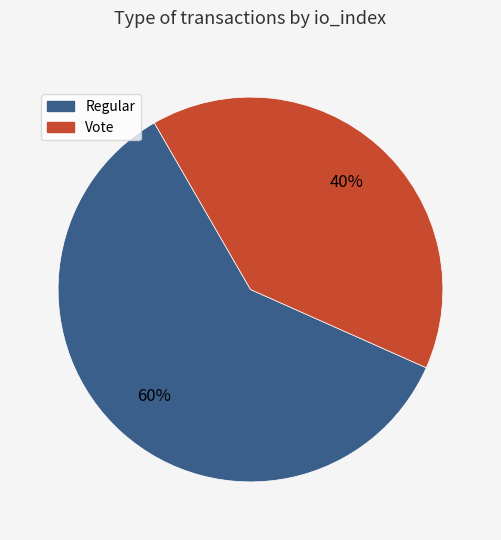

Does any single category account for the majority?

Yes